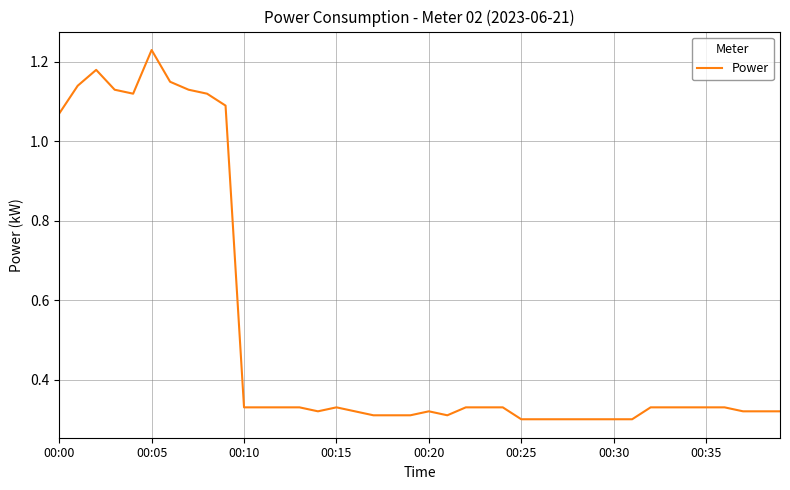

Does the chart display data point markers on the line(s)?

No